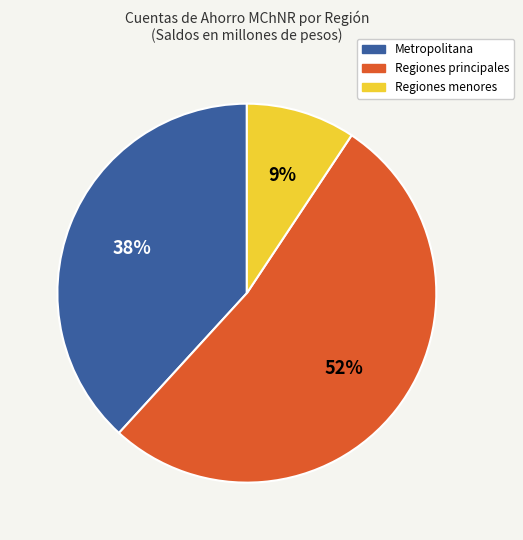

To the nearest percent, what is the difference between the largest and smallest slice percentages?

43%